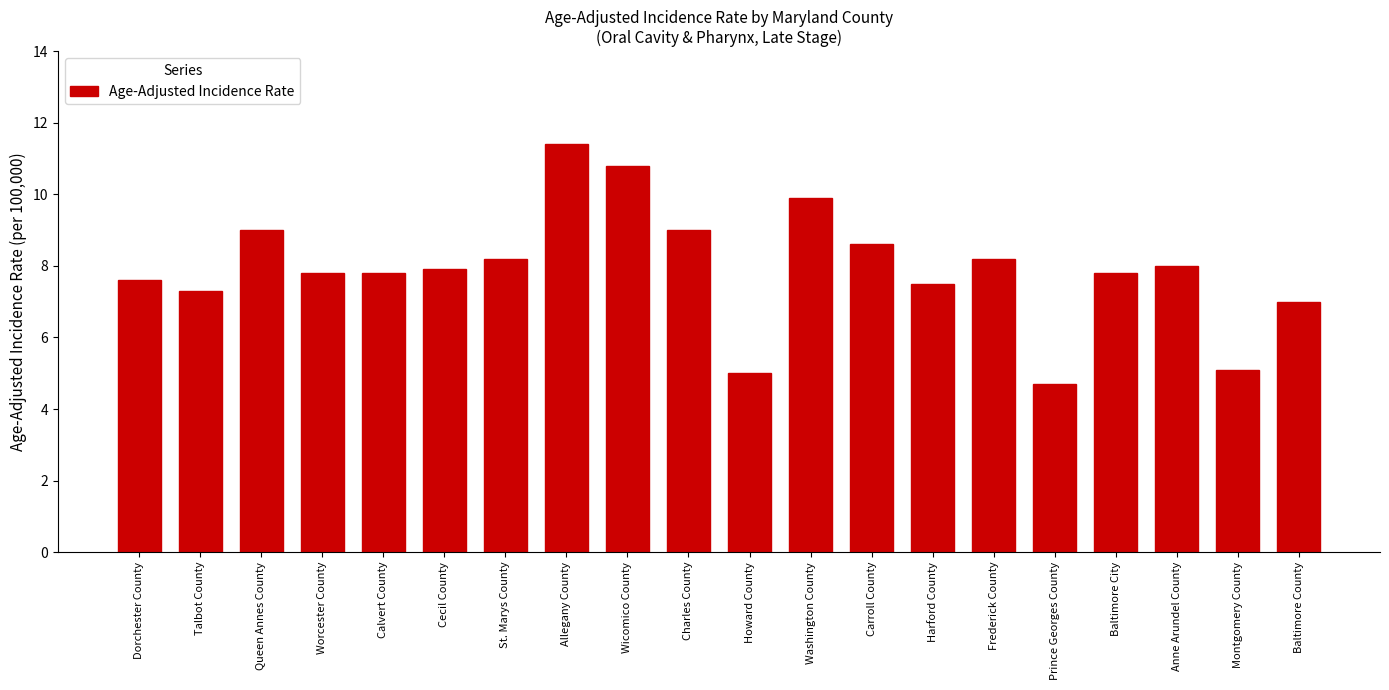

Reading left to right, list all the values displayed in this chart.

7.6	7.3	9.0	7.8	7.8	7.9	8.2	11.4	10.8	9.0	5.0	9.9	8.6	7.5	8.2	4.7	7.8	8.0	5.1	7.0